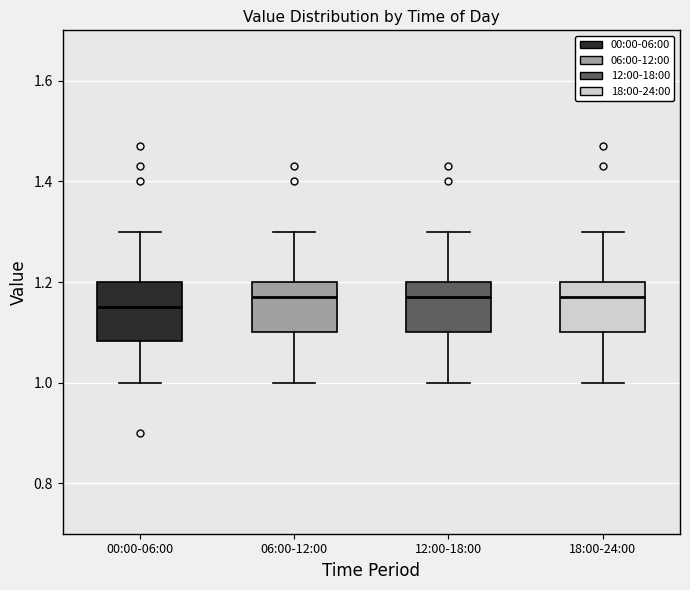

Where does the upper whisker of the box for 18:00-24:00 end on the y-axis? The values are not printed on the chart, so give them approximately, as read against the axis.

1.30